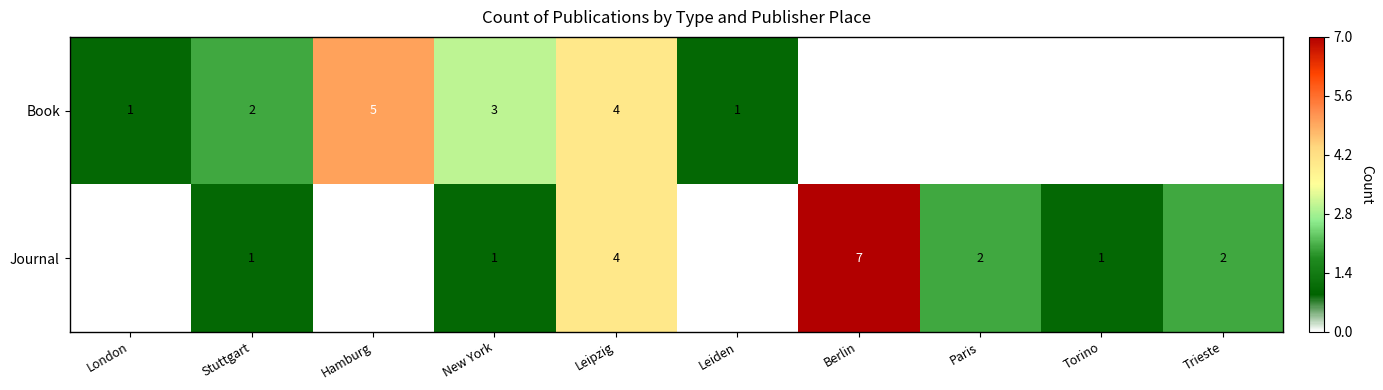

Rank the series at New York from lowest to highest value.

Journal, Book